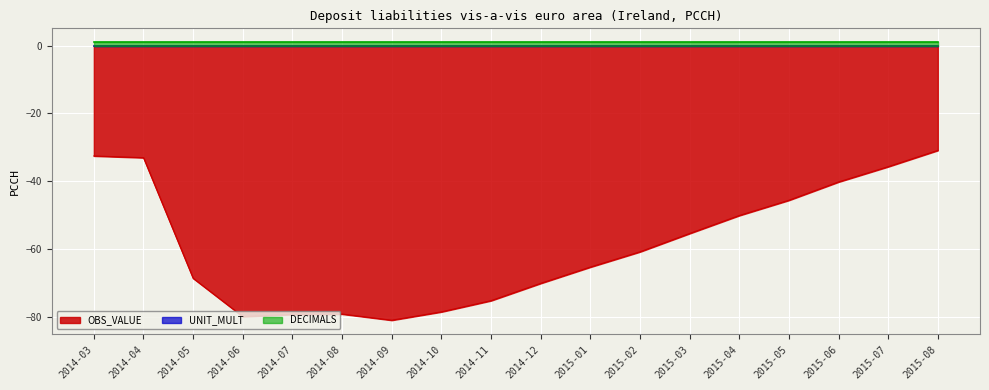

Rank the series by their maximum value, from highest to lowest.

DECIMALS, UNIT_MULT, OBS_VALUE